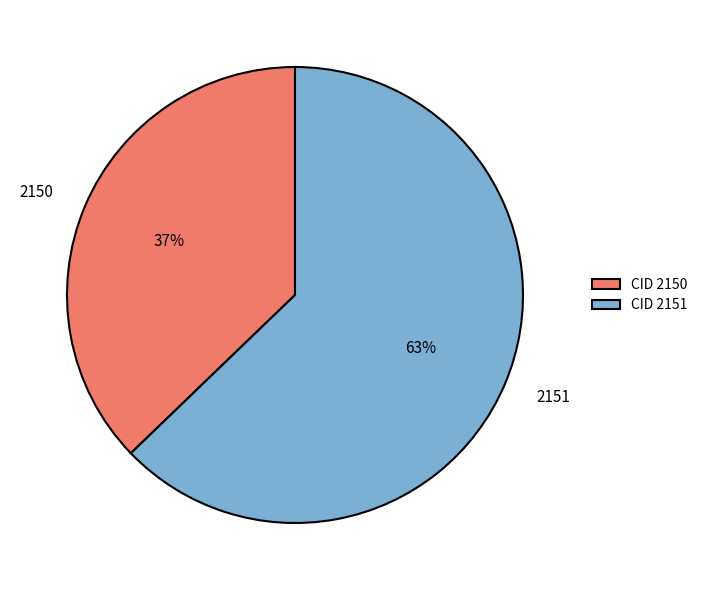

Is 2151 the majority of the pie?

Yes